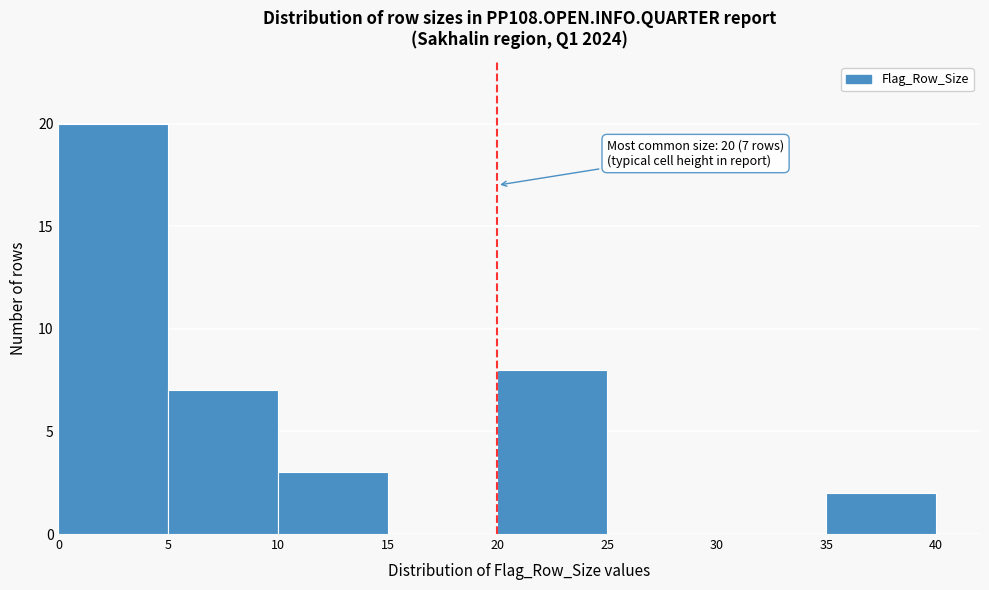

Over which range of the x-axis is the bar tallest?

0 to 5